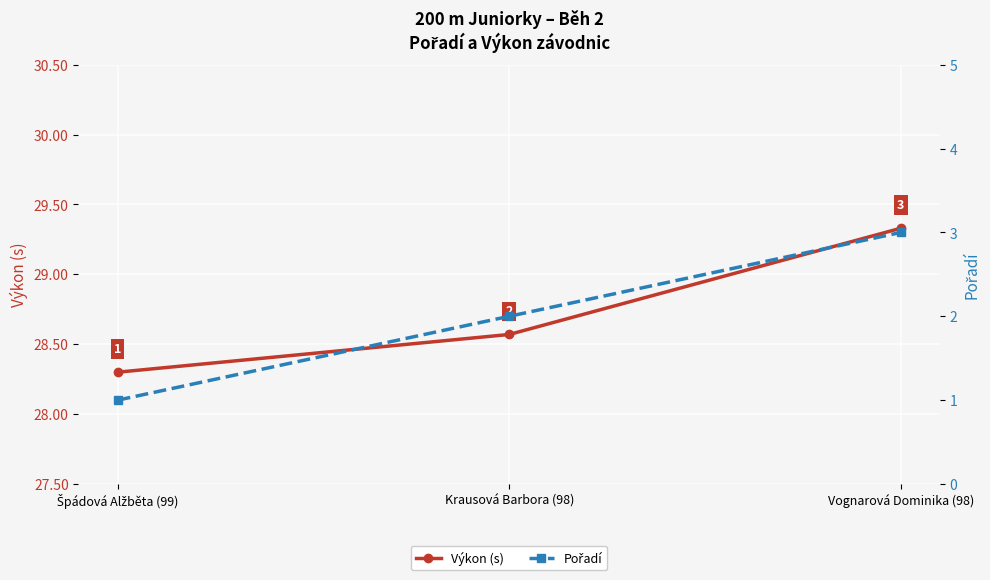

At which label does Pořadí reach its peak?

Vognarová Dominika (98)